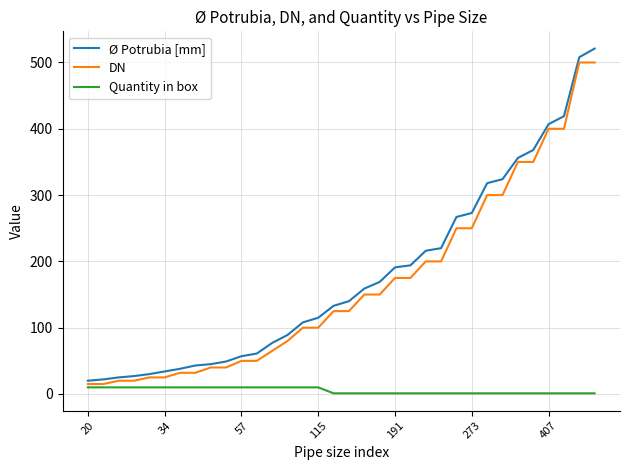

Which series has the largest range (max minus min)?

Ø Potrubia [mm]